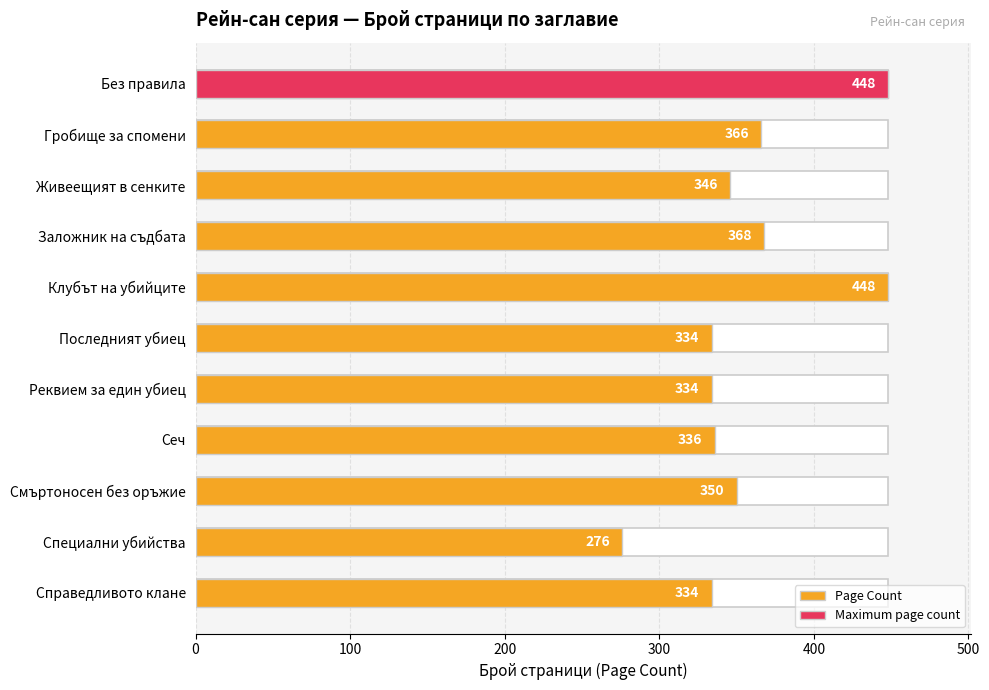

True or false: the data shows 448 at Без правила.

True